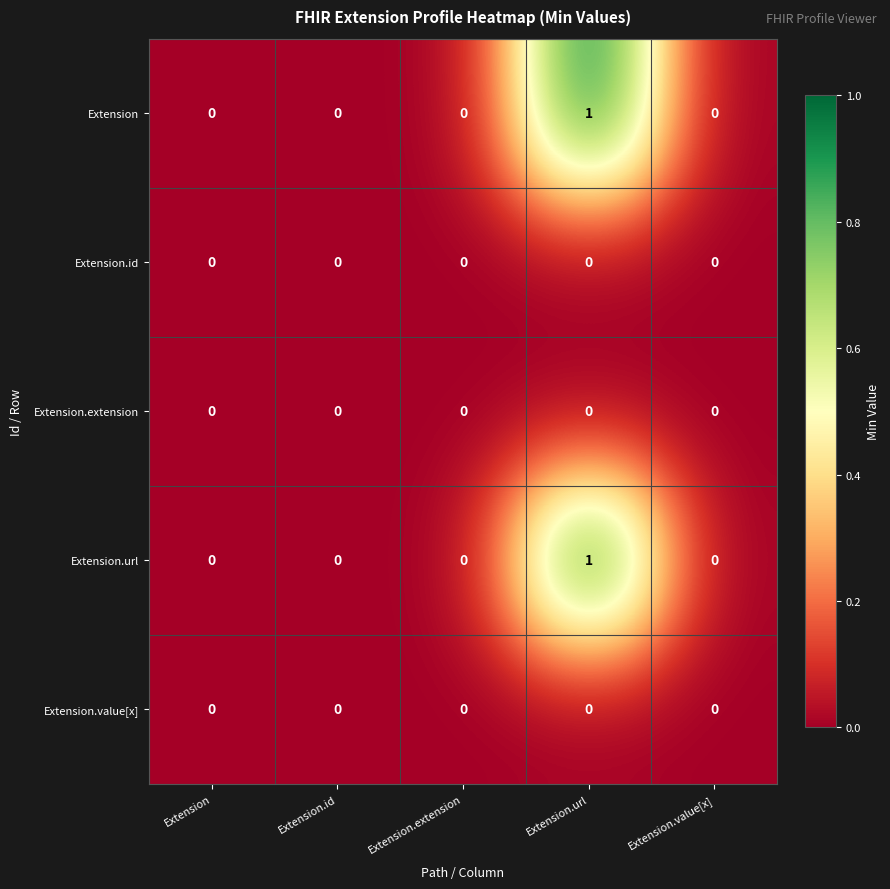

At which category is the sum across all series the highest?

Extension.url